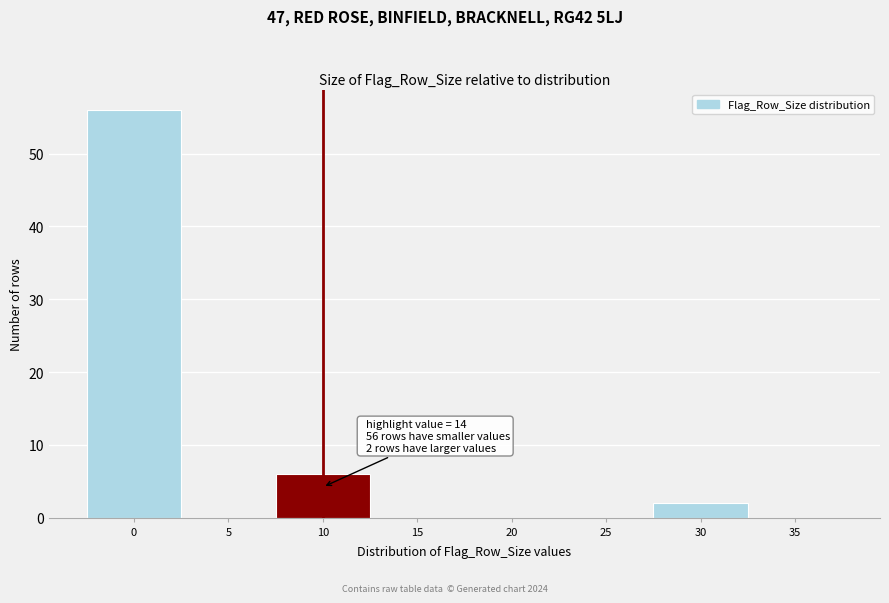

Reading left to right, list all the values displayed in this chart.

0=56	5=0	10=6	15=0	20=0	25=0	30=2	35=0